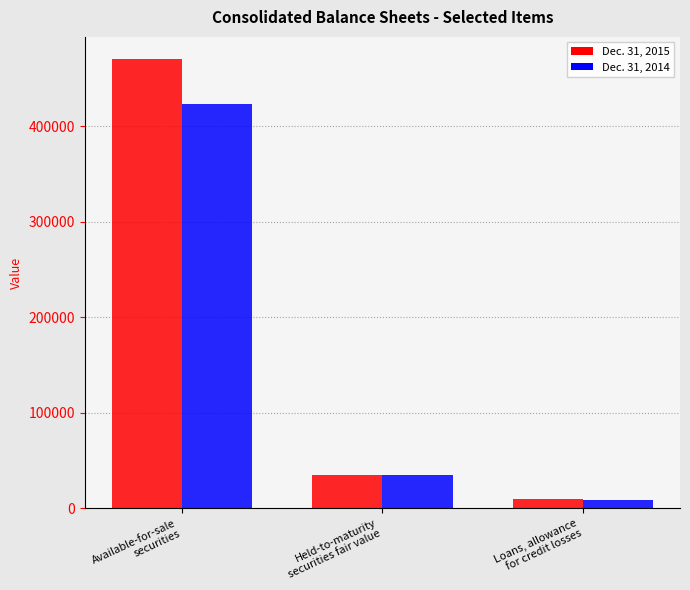

Reading left to right, extract all data points from this chart.

Dec. 31, 2015: 470080	35142	9610
Dec. 31, 2014: 423639	35096	8308